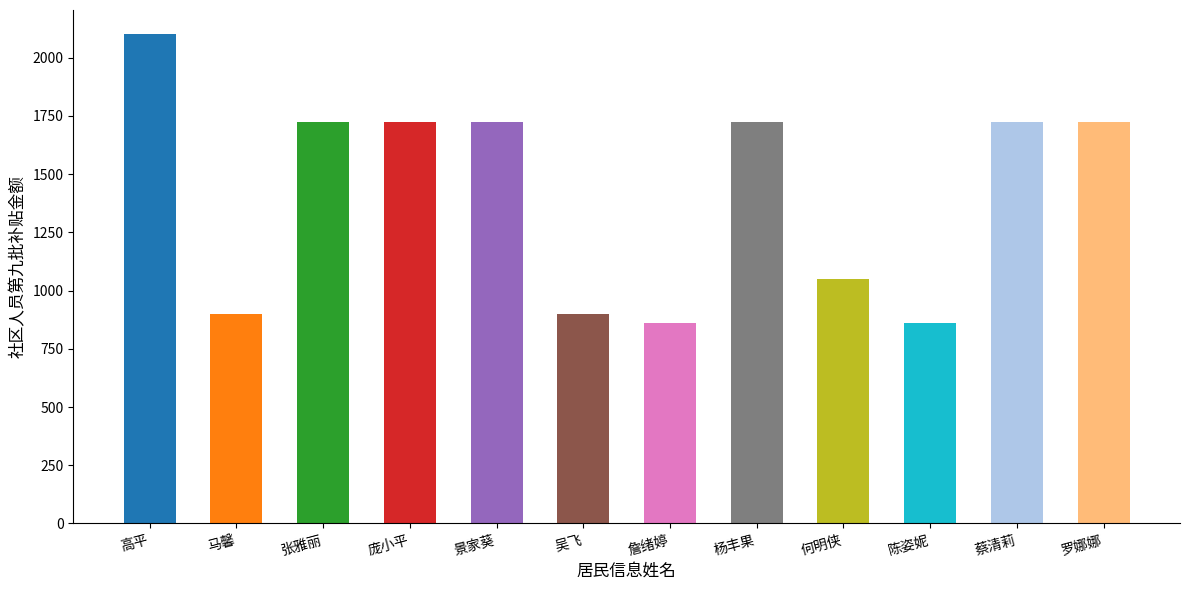

What is the maximum value shown in the chart?

2100